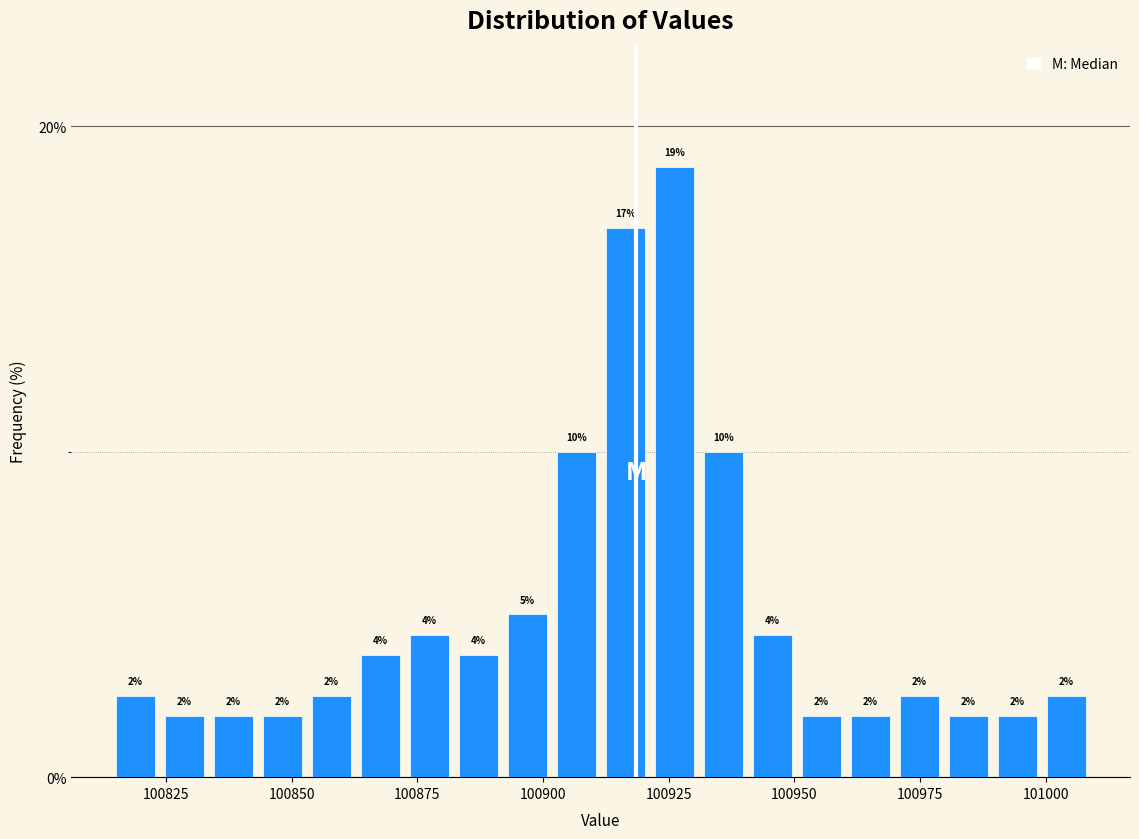

Read against the x-axis, roughly where is the centre of the tallest bar?

100925